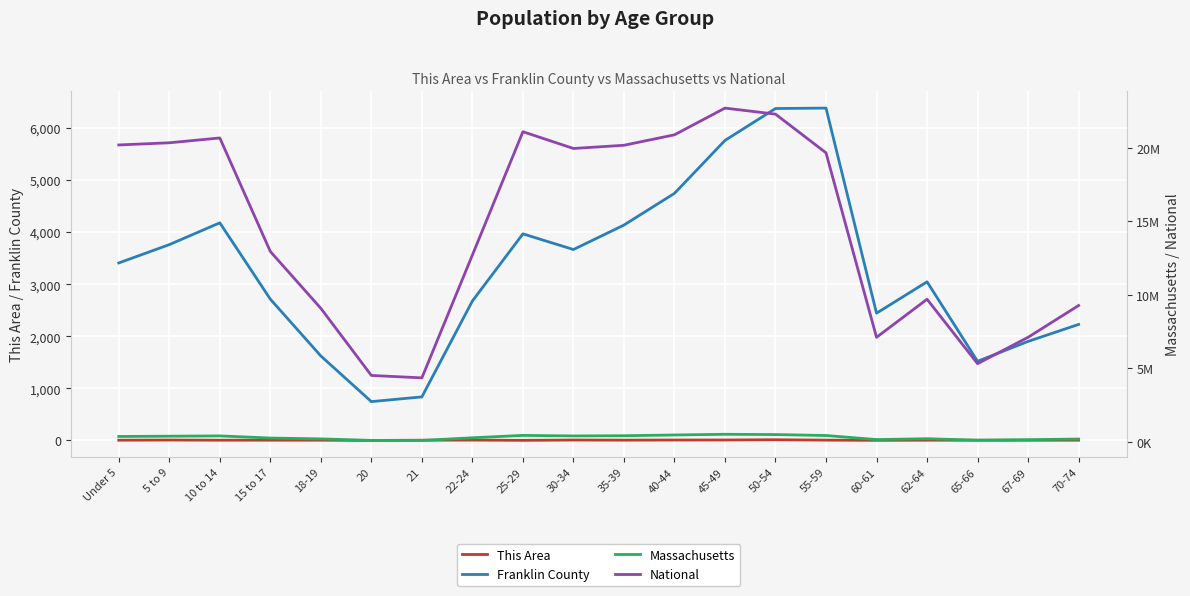

What is the spread (max minus min) of values at 70-74?

9278161